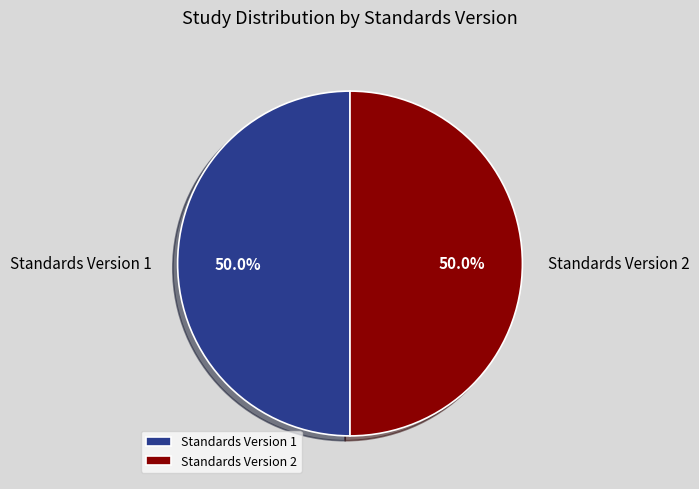

How many slices are in this pie chart?

2